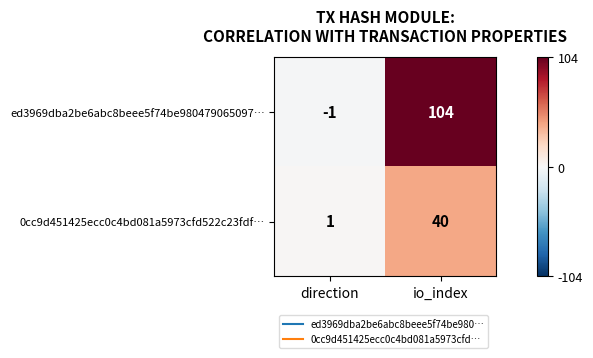

The value of 0cc9d451425ecc0c4bd081a5973cfd522c23fdf… at io_index is 40. True or false?

True